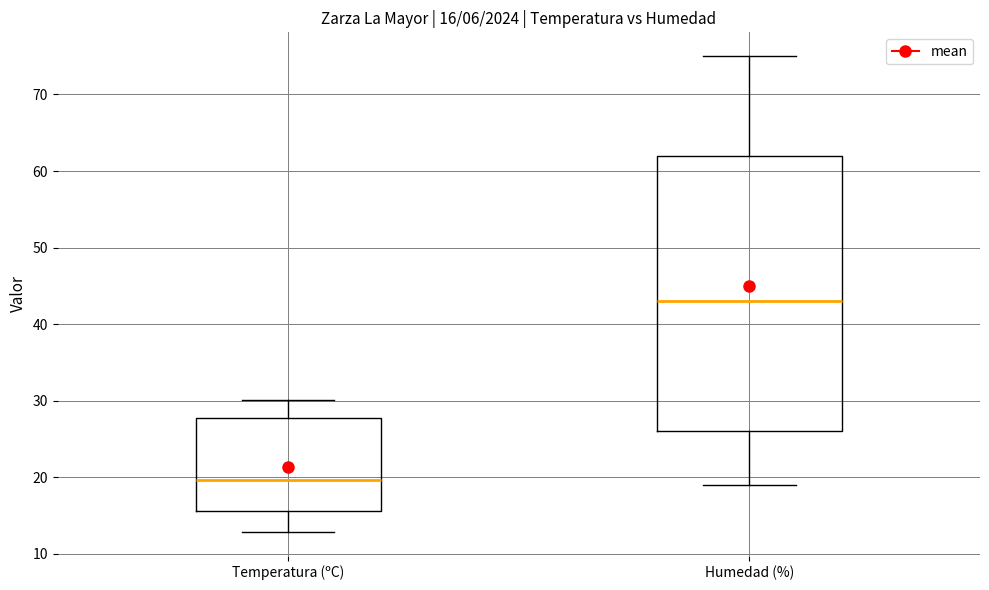

Which box's median line is the highest?

Humedad (%)